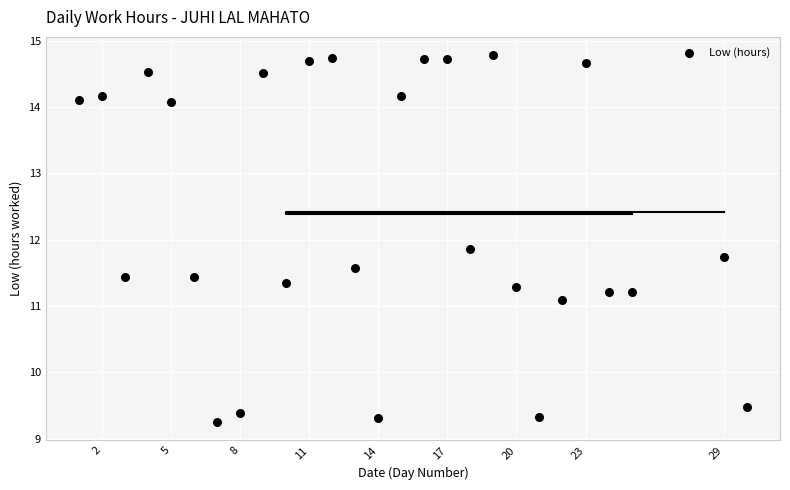

What is the range of Y values (max minus min)?

5.5